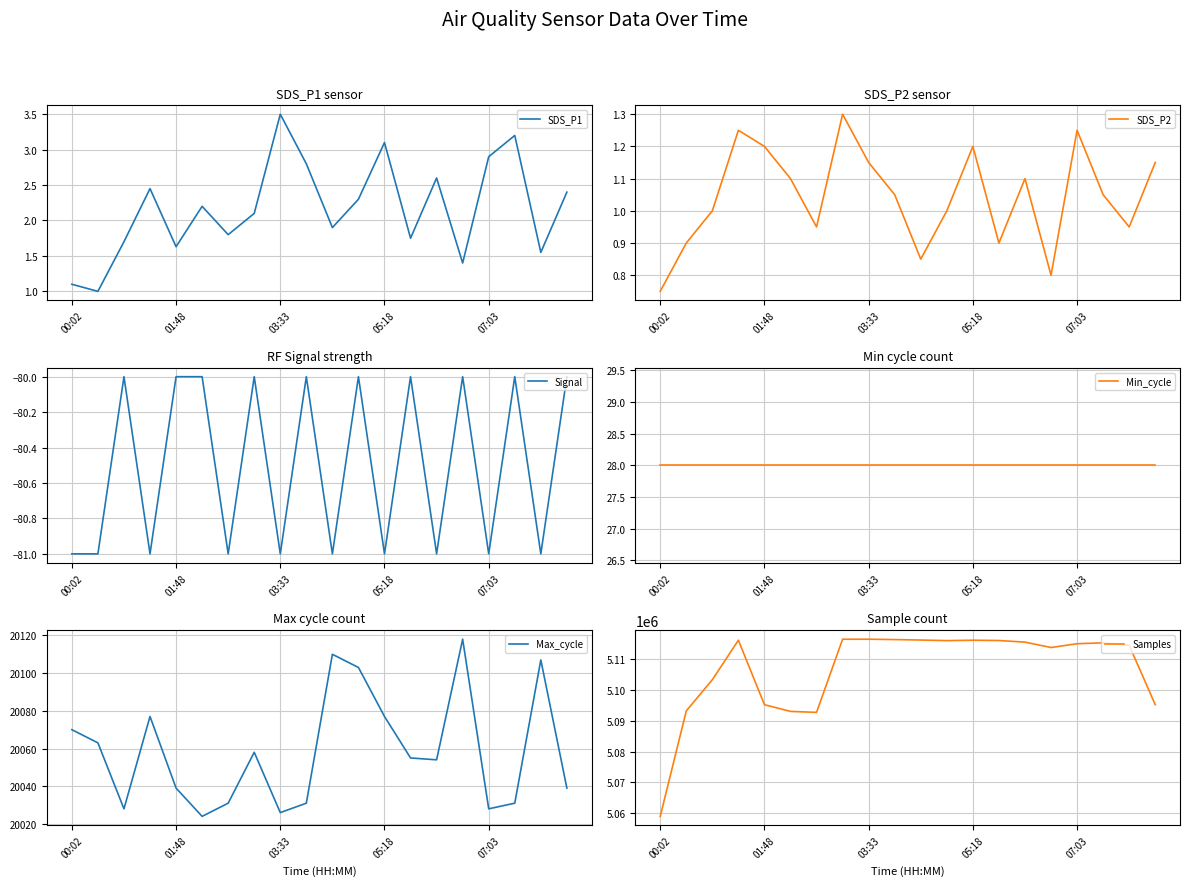

The SDS_P1 series shows 2.5 at 01:48. True or false?

False